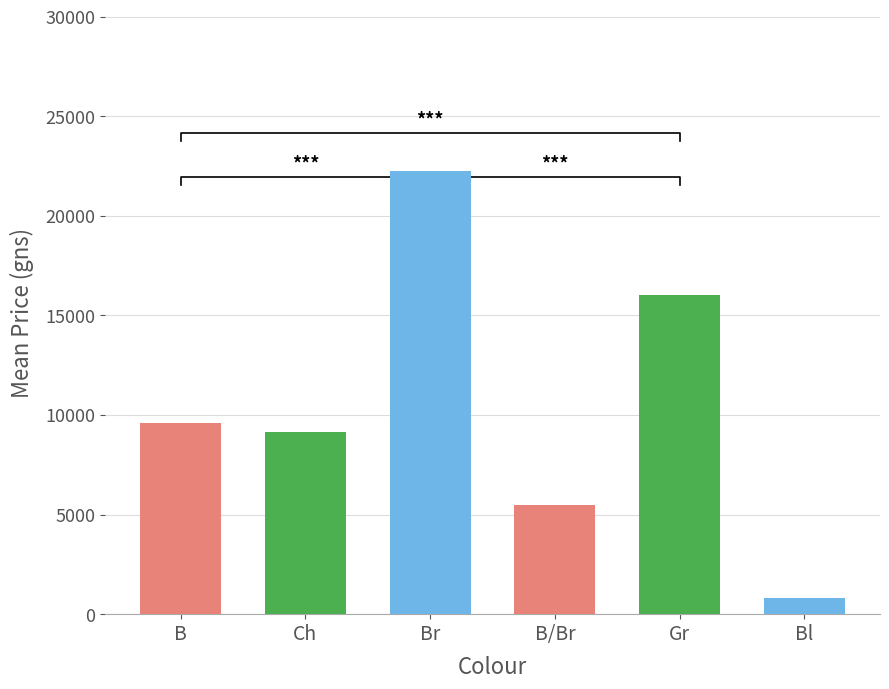

What is the label of the 2nd bar from the right?

Gr